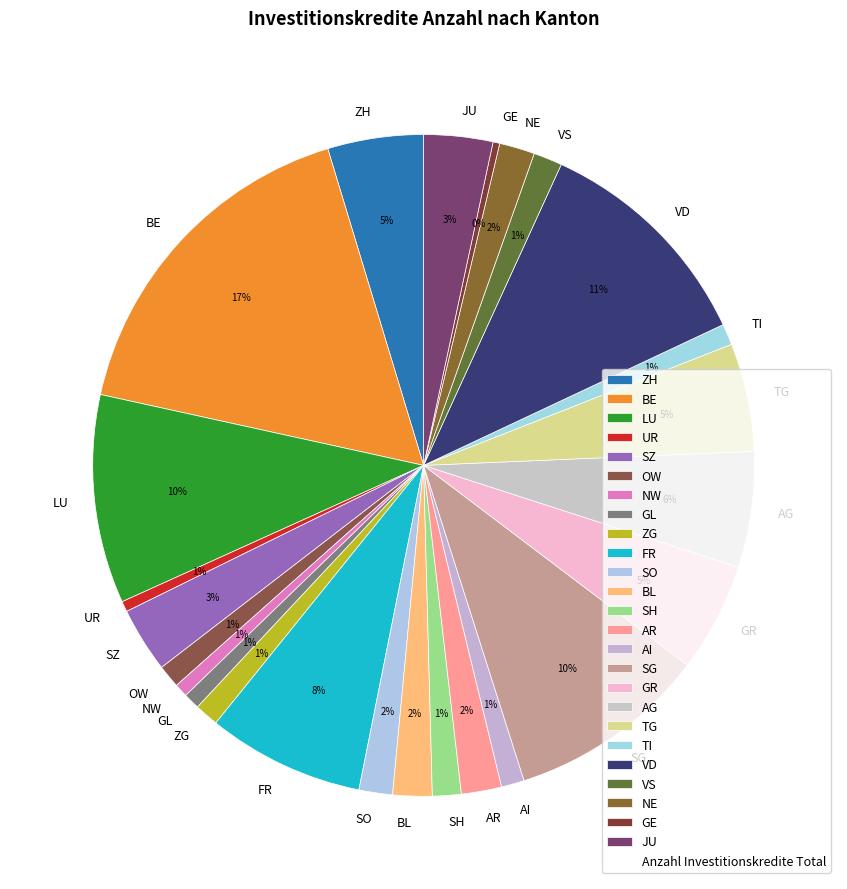

Is the sum of OW and NW greater than half?

No